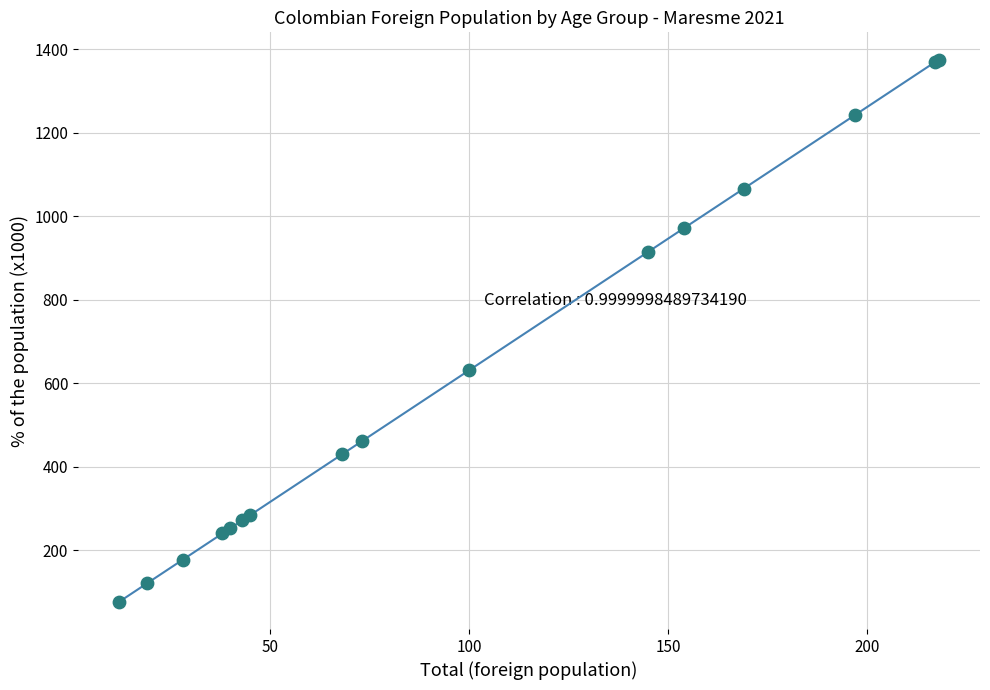

What Y value in the scatter plot is closest to 725?

631